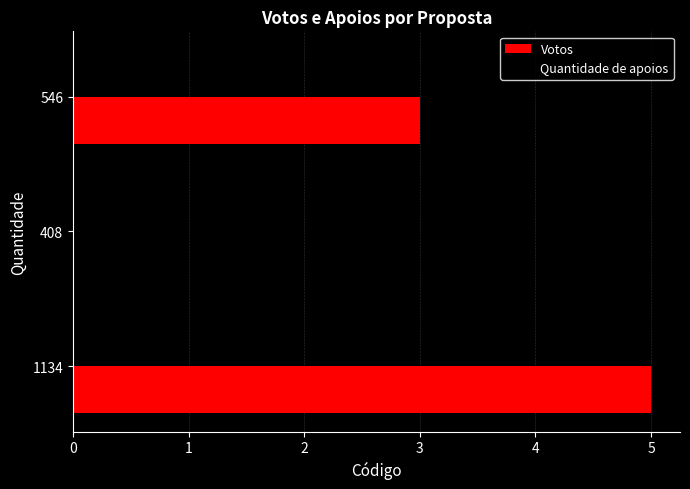

What is the change in value from 408 to 546?

+3